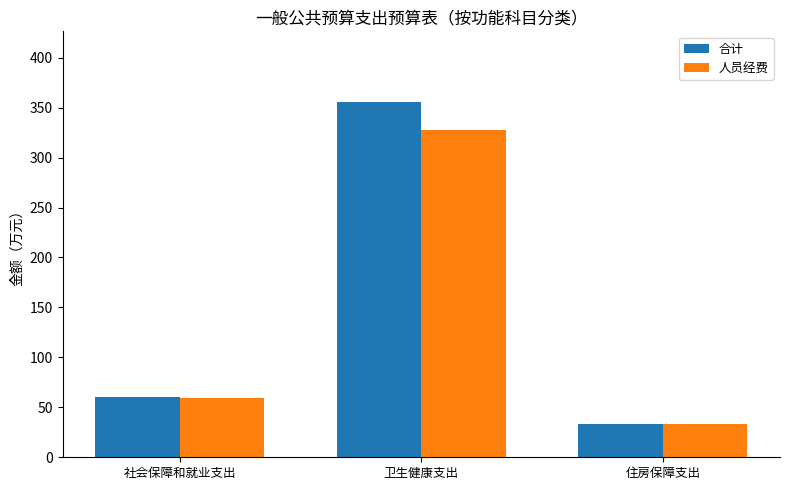

Reading left to right, transcribe all the data shown in this chart.

合计: 社会保障和就业支出=60.1	卫生健康支出=355.3	住房保障支出=33.4
人员经费: 社会保障和就业支出=59.6	卫生健康支出=327.8	住房保障支出=33.4